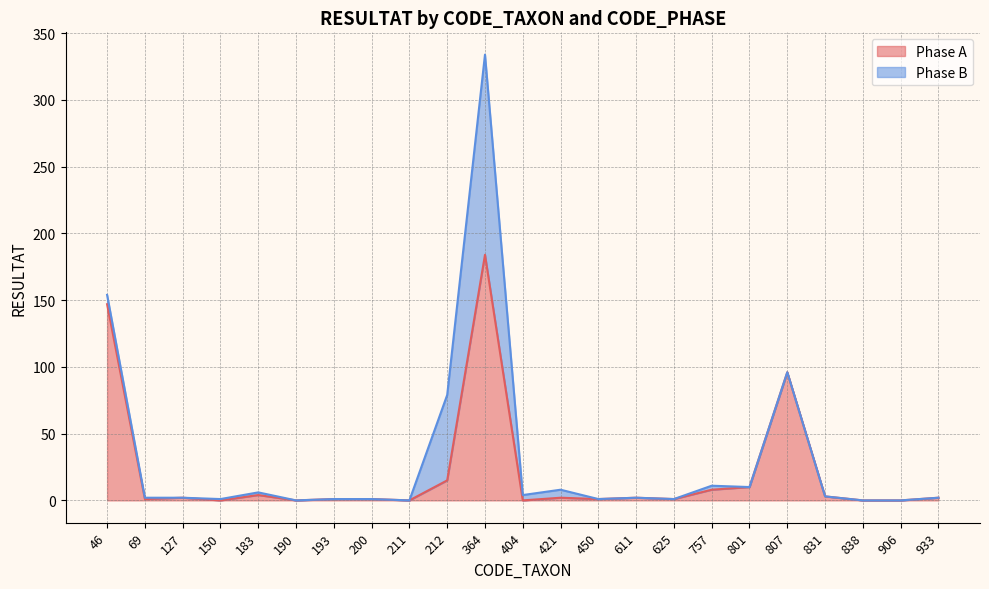

Reading right to left, what are all the values shown in this chart?

933=2	906=0	838=0	831=3	807=96	801=10	757=8	625=1	611=2	450=1	421=2	404=0	364=184	212=15	211=0	200=1	193=1	190=0	183=4	150=0	127=2	69=1	46=147